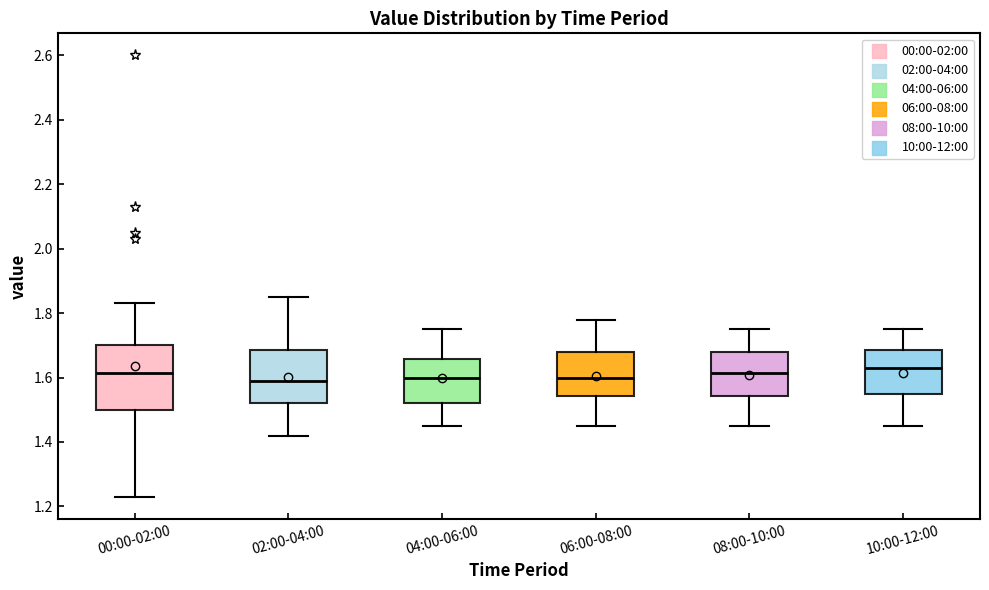

Reading left to right, read every box against the y-axis: the position of its median line, the range the box covers, and the ends of its whiskers. The values are not printed on the chart, so give them approximately, as read against the axis.

00:00-02:00: median 1.62, box 1.50 to 1.70, whiskers 1.24 to 1.84
02:00-04:00: median 1.60, box 1.52 to 1.68, whiskers 1.42 to 1.86
04:00-06:00: median 1.60, box 1.52 to 1.66, whiskers 1.46 to 1.76
06:00-08:00: median 1.60, box 1.54 to 1.68, whiskers 1.46 to 1.78
08:00-10:00: median 1.62, box 1.54 to 1.68, whiskers 1.46 to 1.76
10:00-12:00: median 1.64, box 1.56 to 1.68, whiskers 1.46 to 1.76